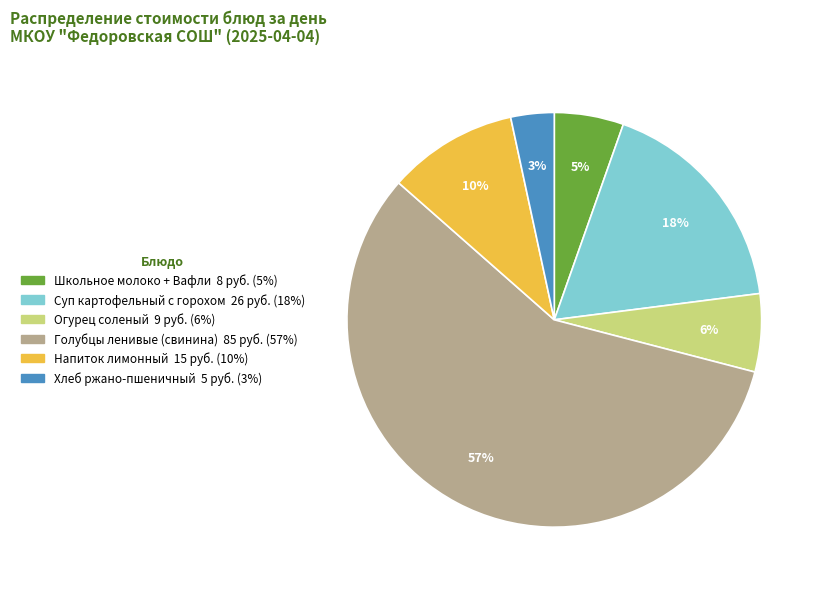

How many slices are in this pie chart?

6